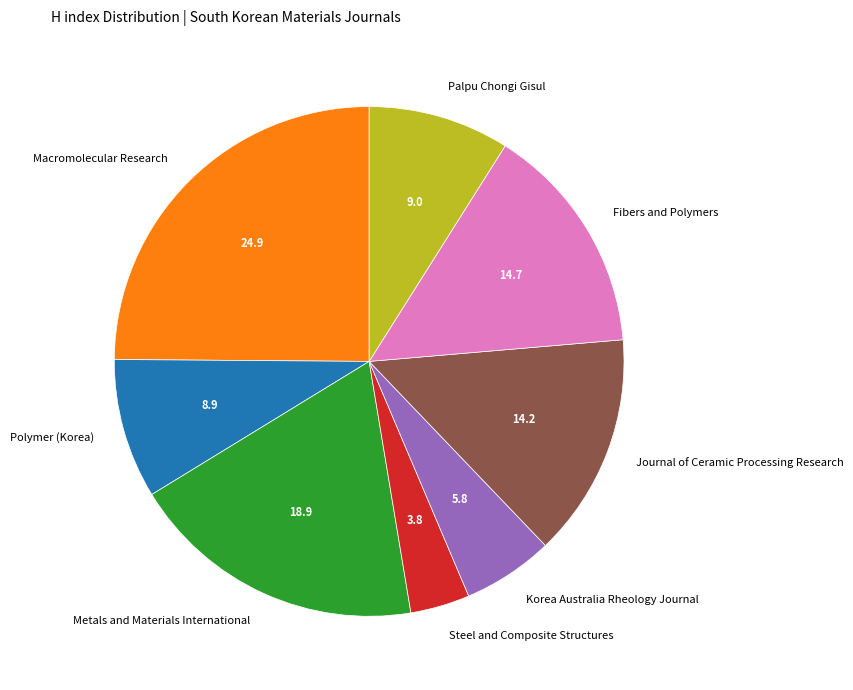

Which slice is the largest?

Macromolecular Research